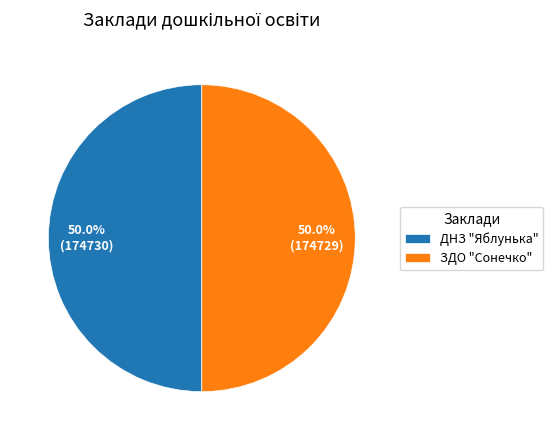

How many segments does this pie chart have?

2